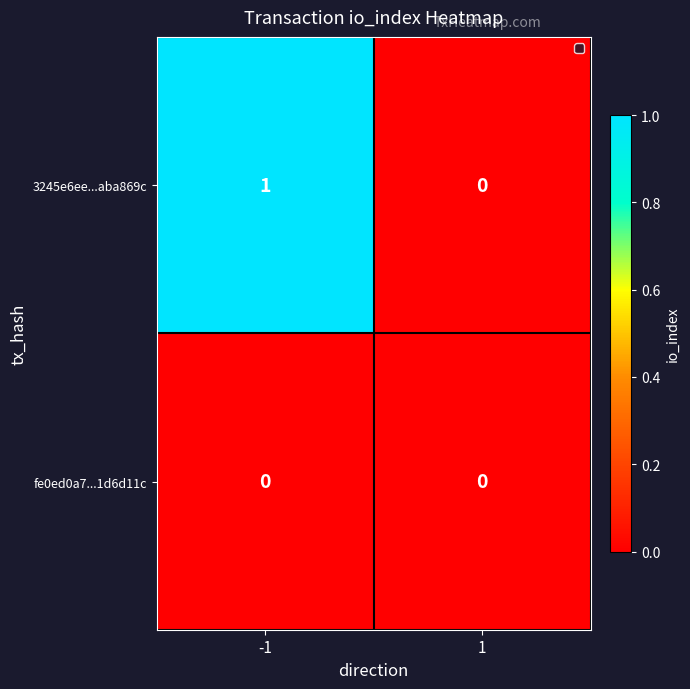

Which series has the largest total across all categories?

3245e6ee...aba869c